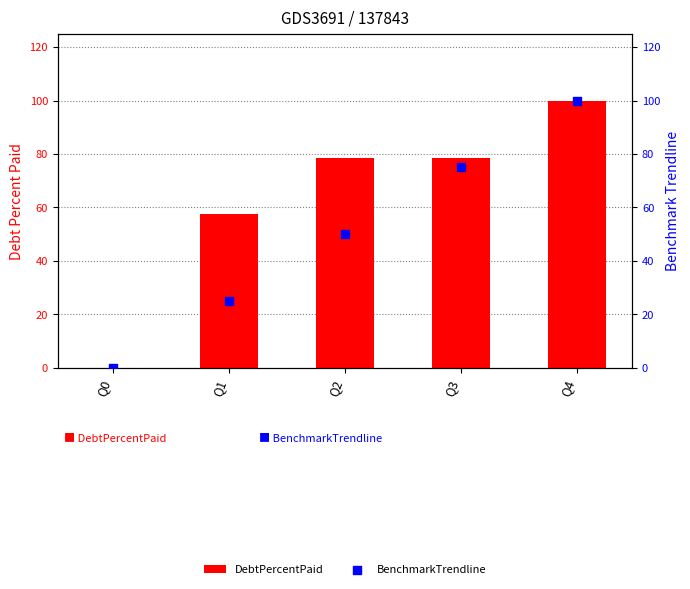

At which category is the sum across all series the highest?

Q4